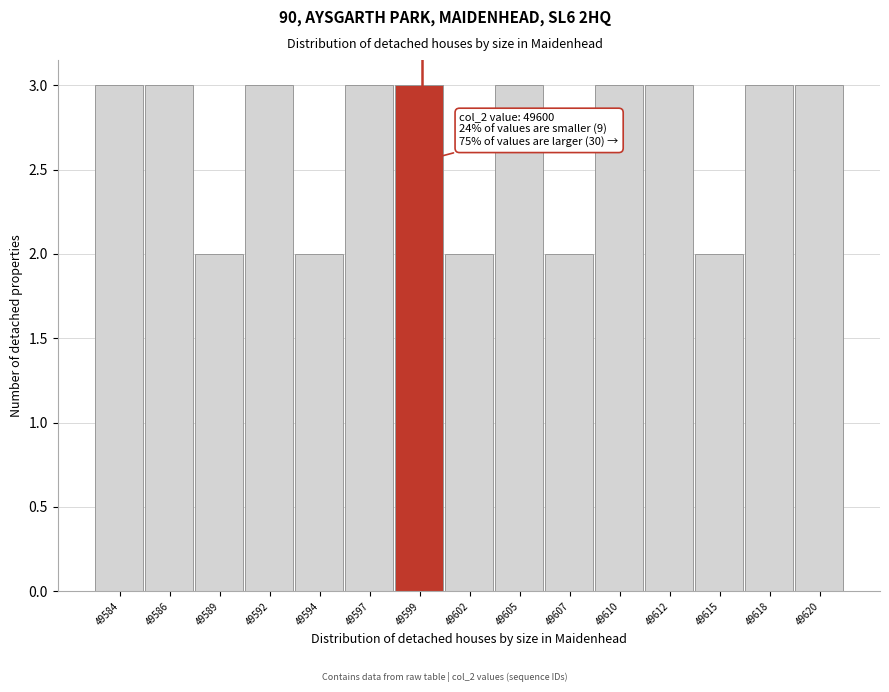

Reading right to left, transcribe all the data shown in this chart.

49620=3	49618=3	49615=2	49612=3	49610=3	49607=2	49605=3	49602=2	49599=3	49597=3	49594=2	49592=3	49589=2	49586=3	49584=3